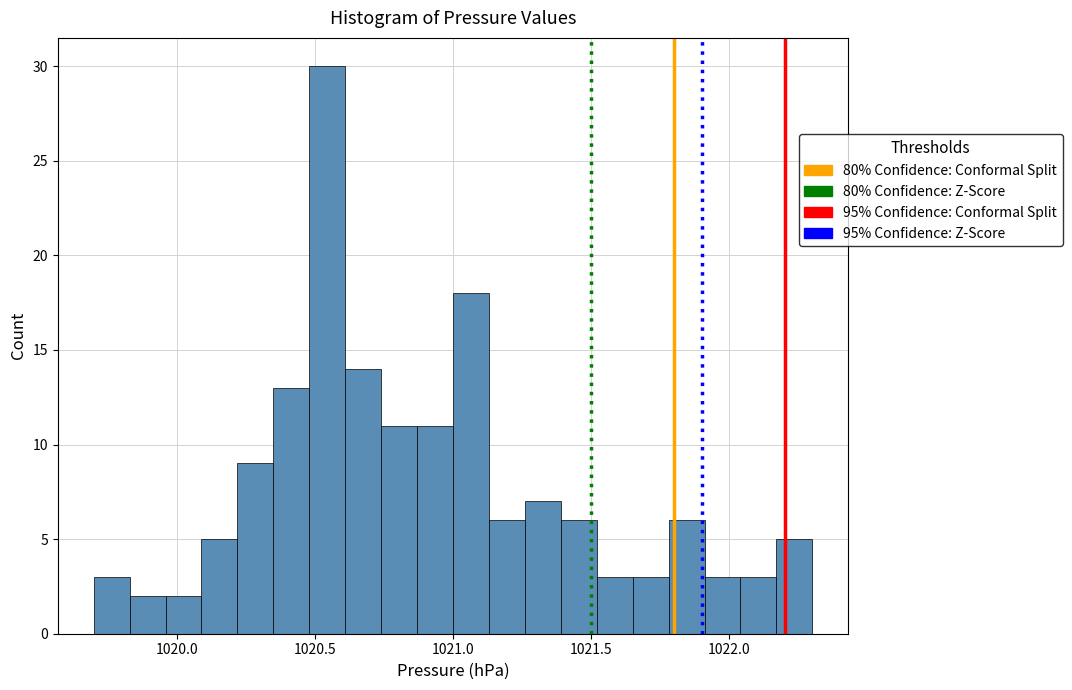

Around what value on the x-axis is the tallest bar? Give the approximate position of its centre, as read against the axis.

1020.55